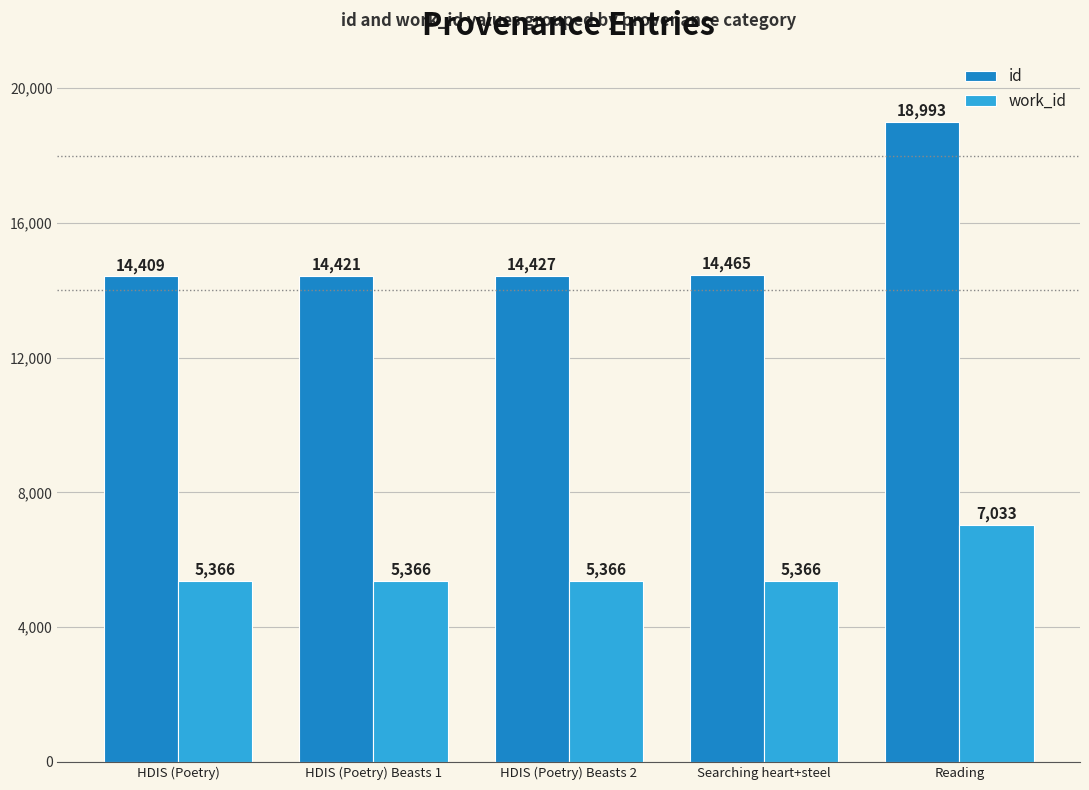

At which category does the chart reach its peak across all series?

Reading